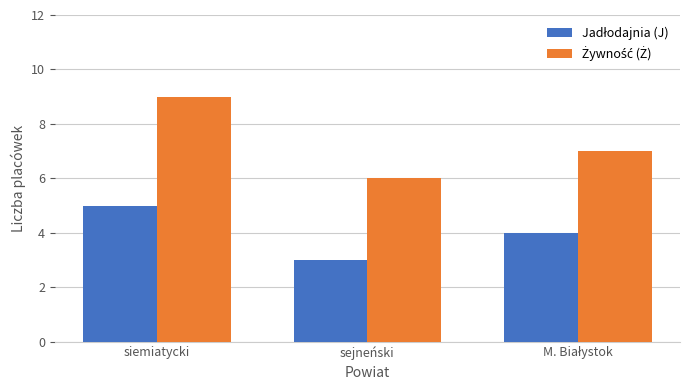

How many bars are there in total?

6